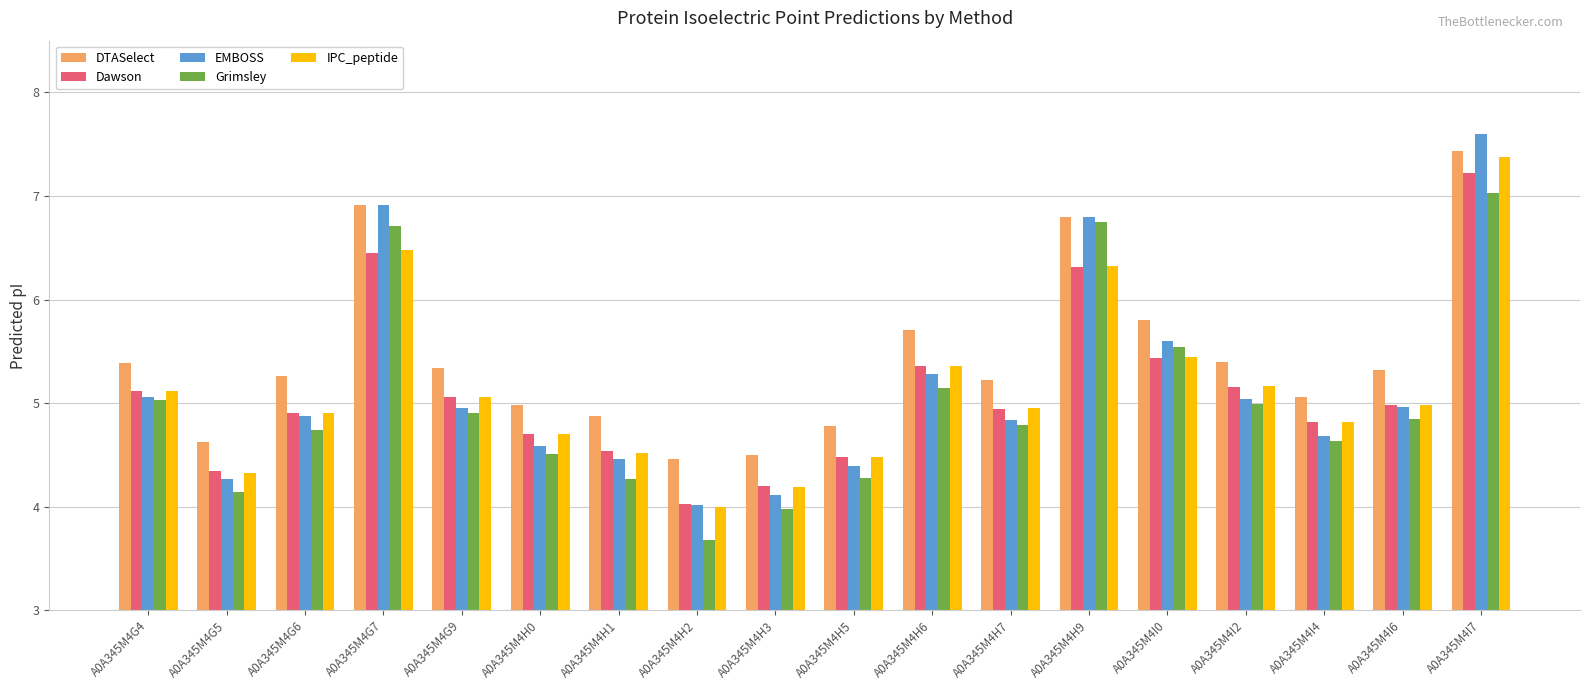

Is it true that IPC_peptide equals 4.0 at A0A345M4H2?

True